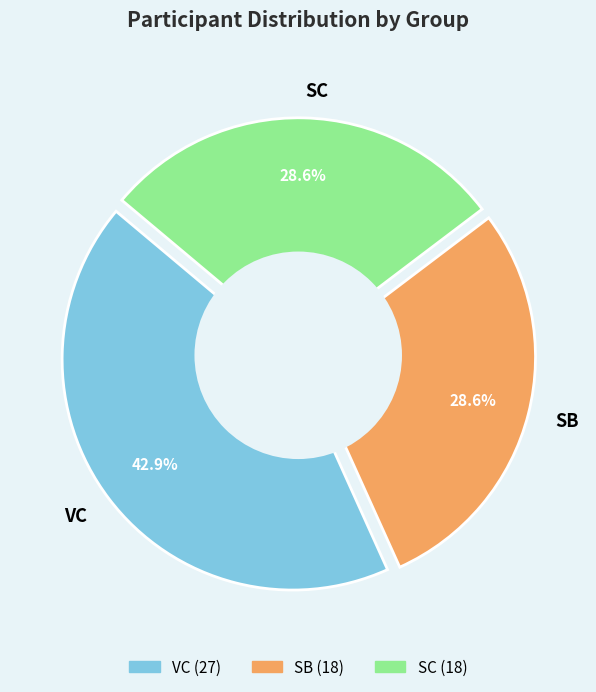

What portion of the pie excludes SB?

71.4%